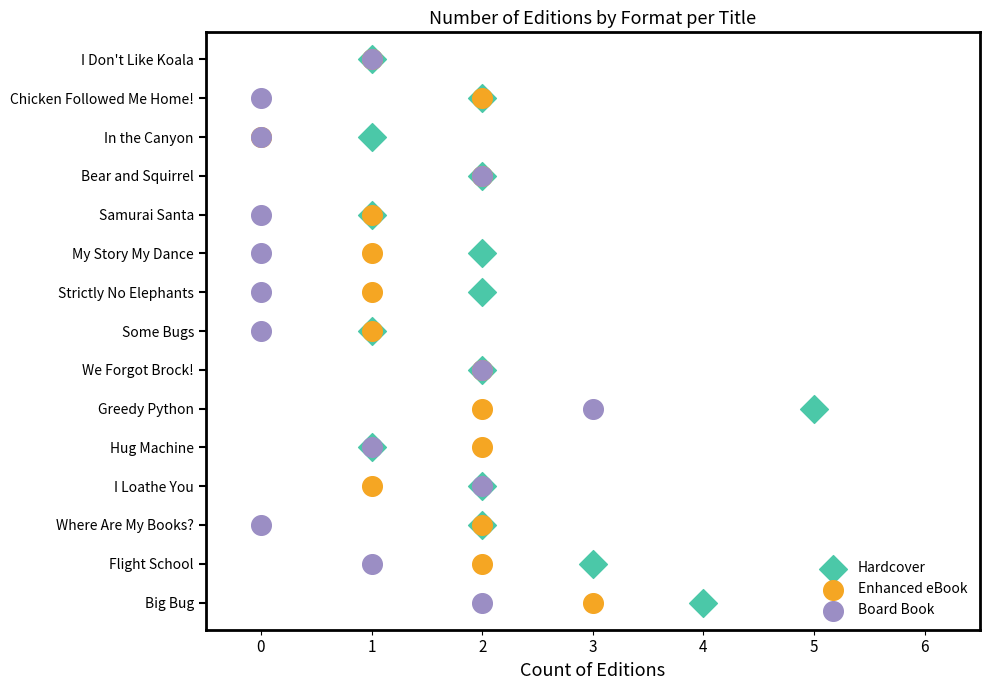

What are all the series names shown in the legend?

Hardcover, Enhanced eBook, Board Book